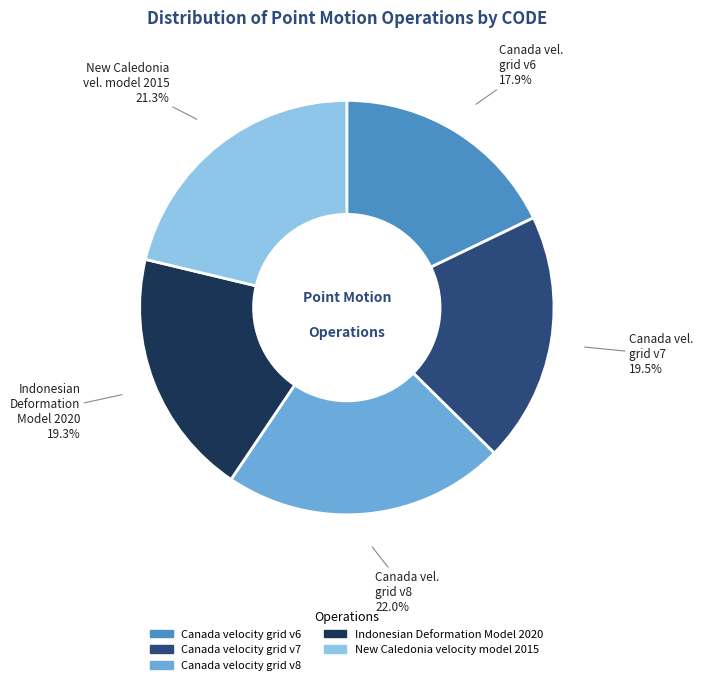

What is the smallest slice in the pie chart?

Canada velocity grid v6